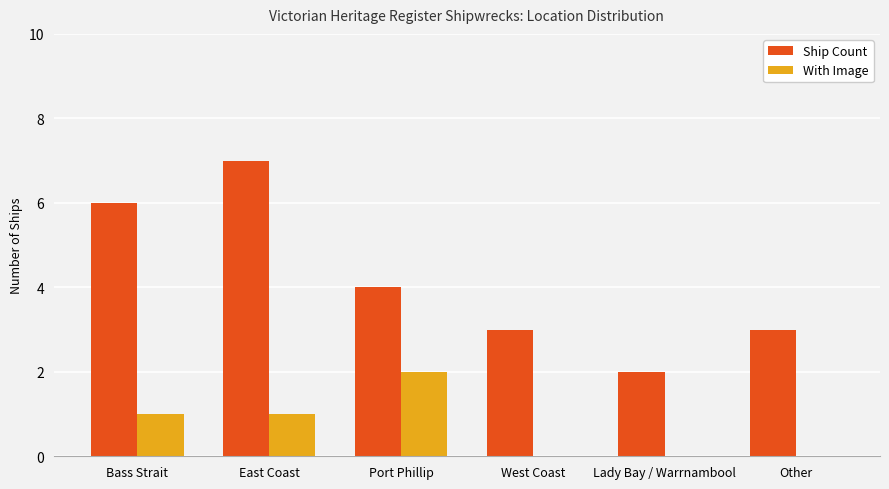

The With Image series shows 1 at Bass Strait. True or false?

True